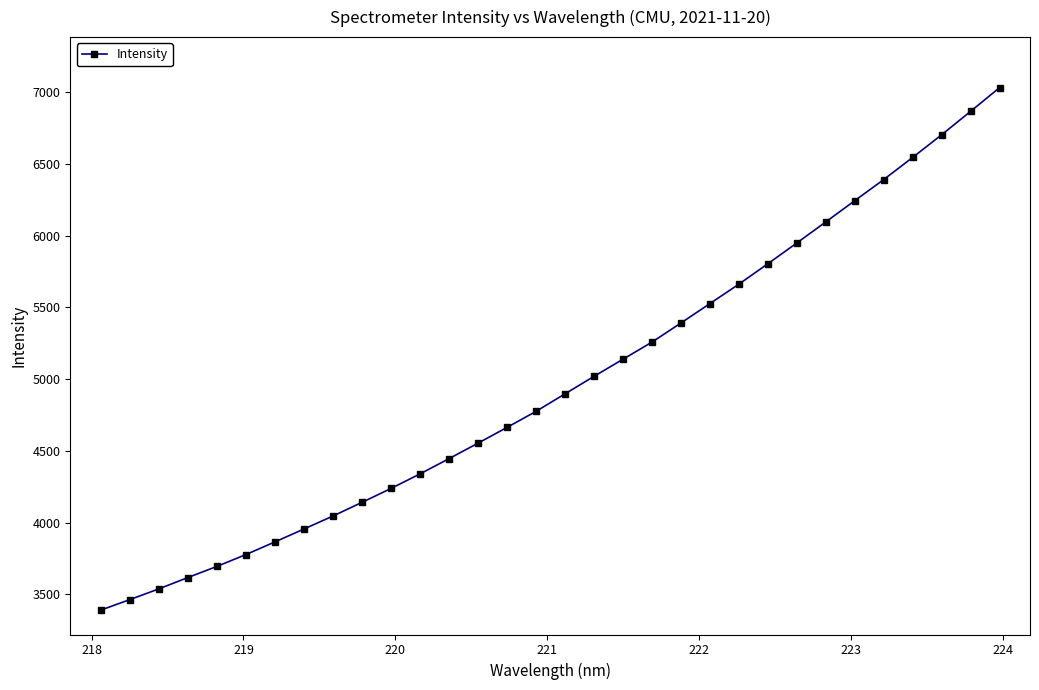

What is the maximum value shown in the chart?

7030.4